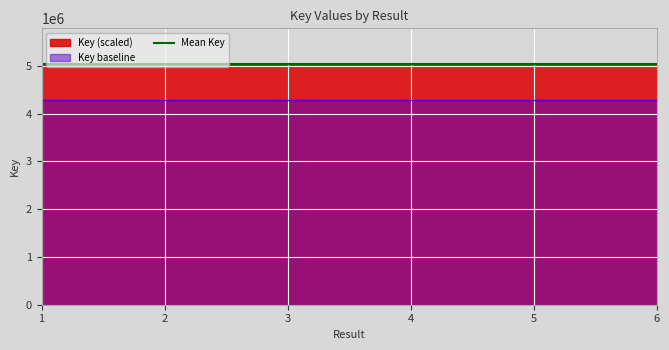

At which category does the data reach its first local peak?

2